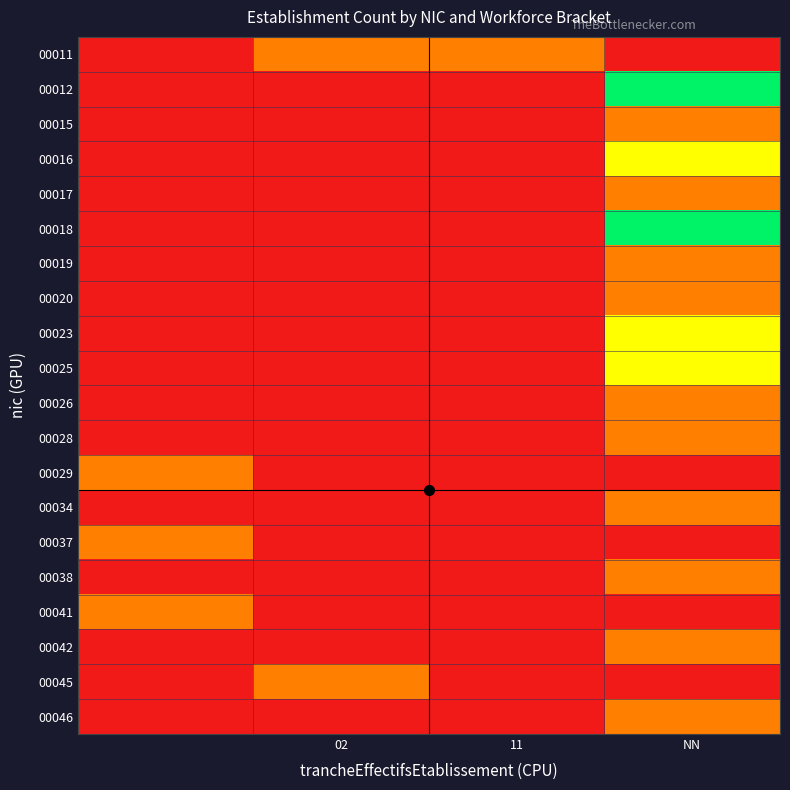

Which series has the largest total across all categories?

00012